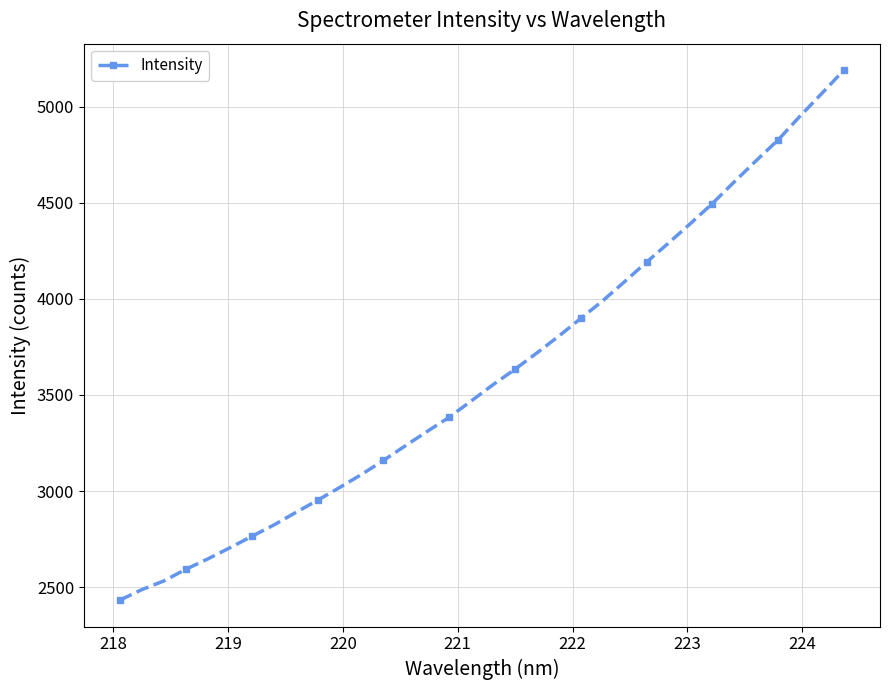

What is the maximum value shown in the chart?

5189.6